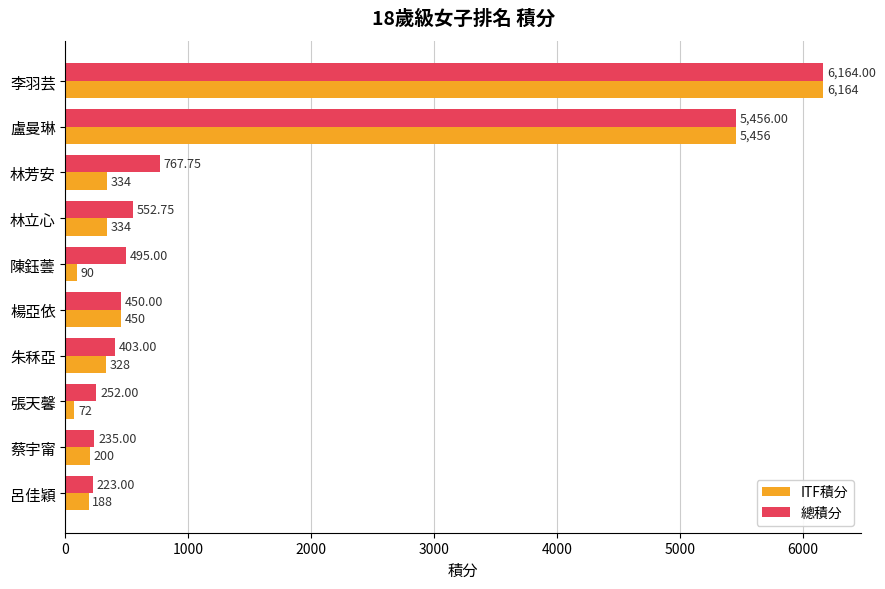

List the series in order of their overall mean, lowest first.

ITF積分, 總積分